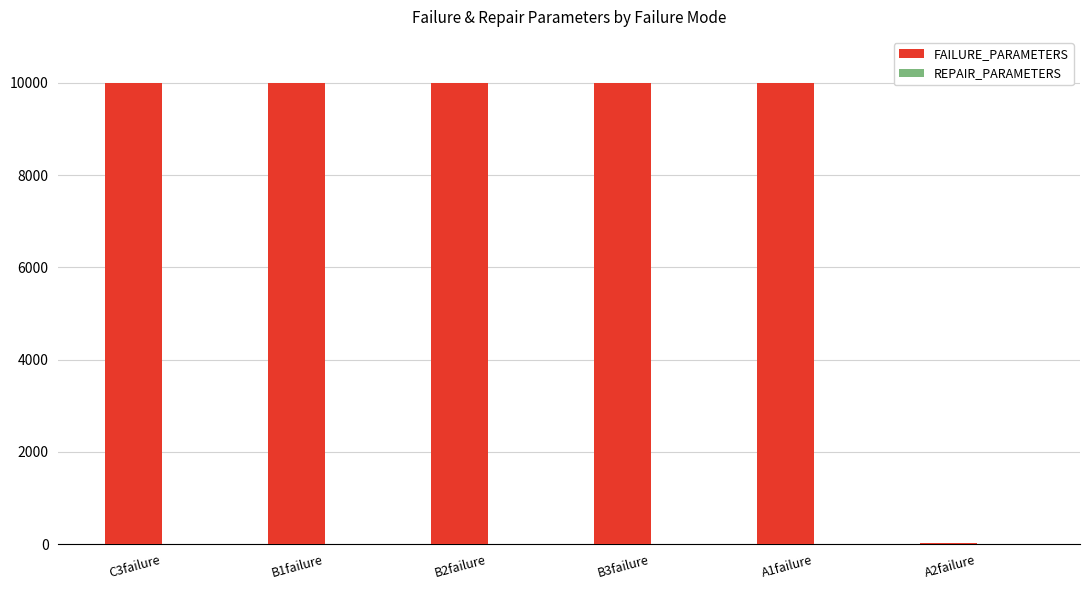

Which series has the largest total across all categories?

FAILURE_PARAMETERS